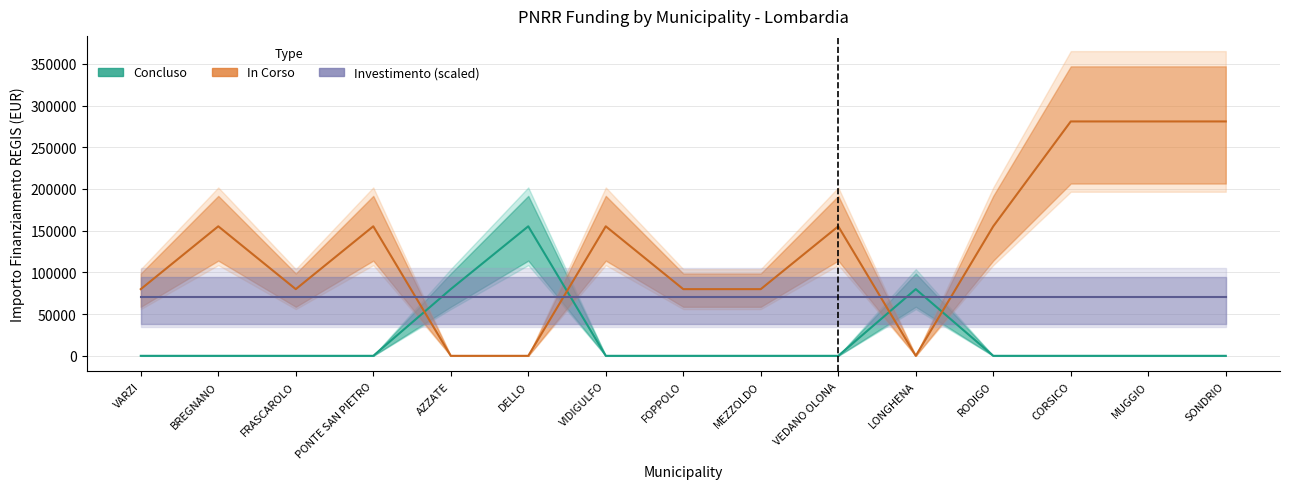

Which series has the widest spread of values?

In Corso